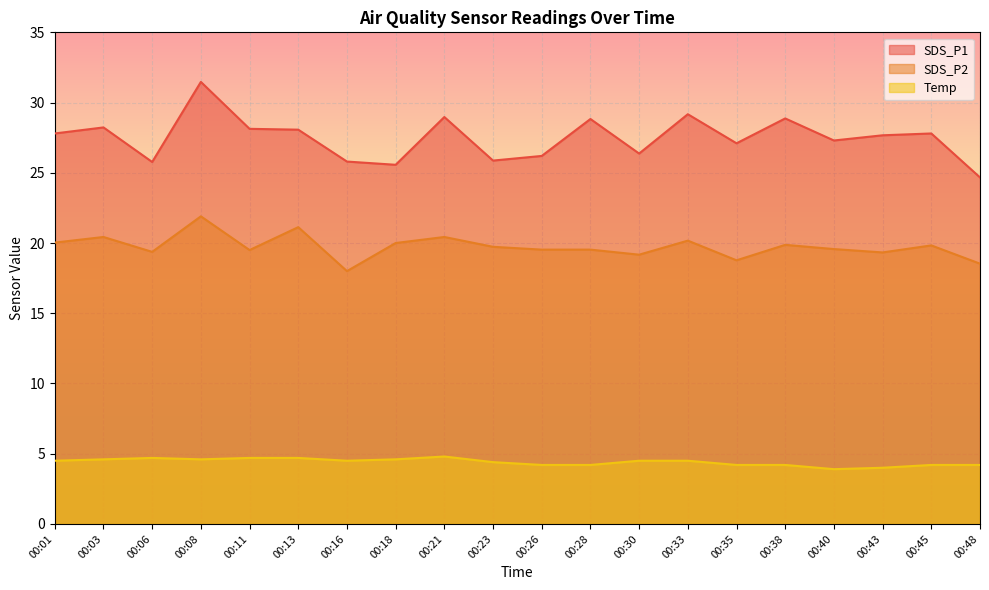

Which series has the widest spread of values?

SDS_P1